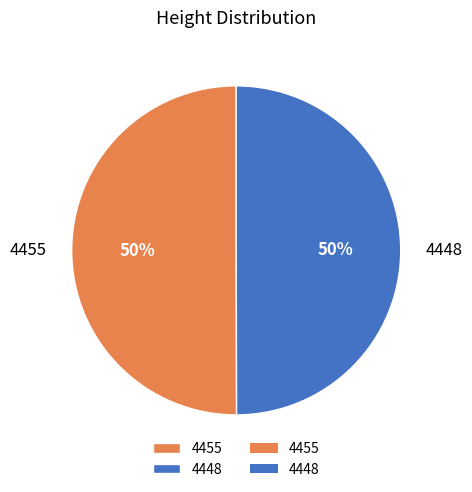

Combined, do 4448 and 4455 account for over 50%?

Yes